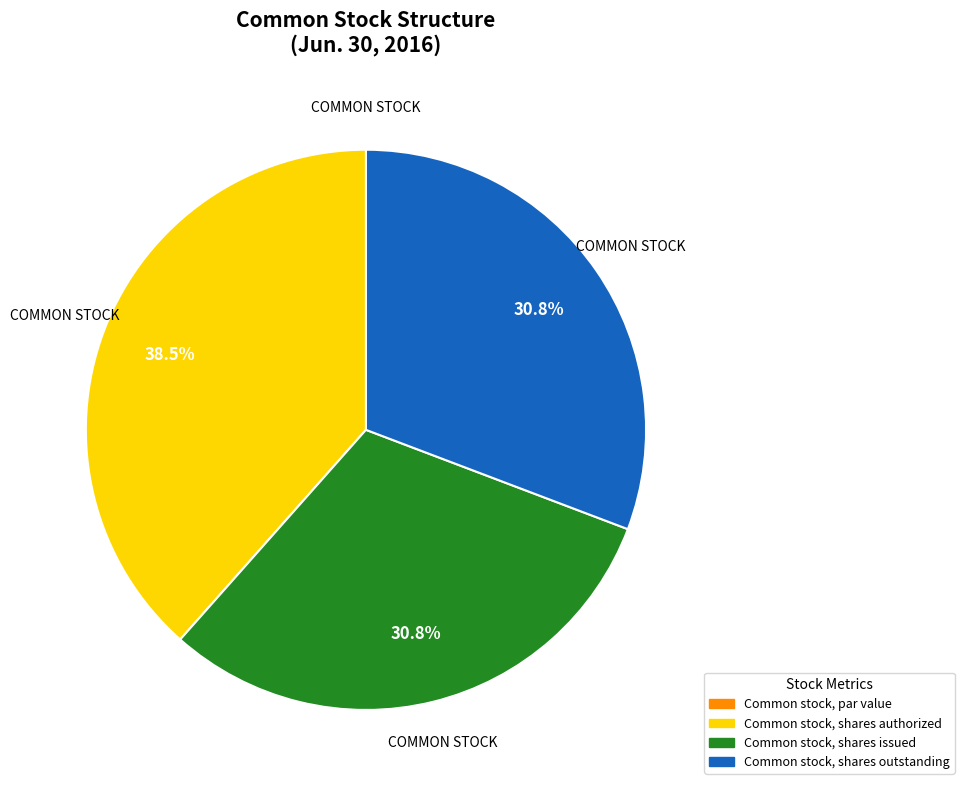

To the nearest percent, what is the combined percentage of Common stock, shares outstanding and Common stock, shares issued?

62%